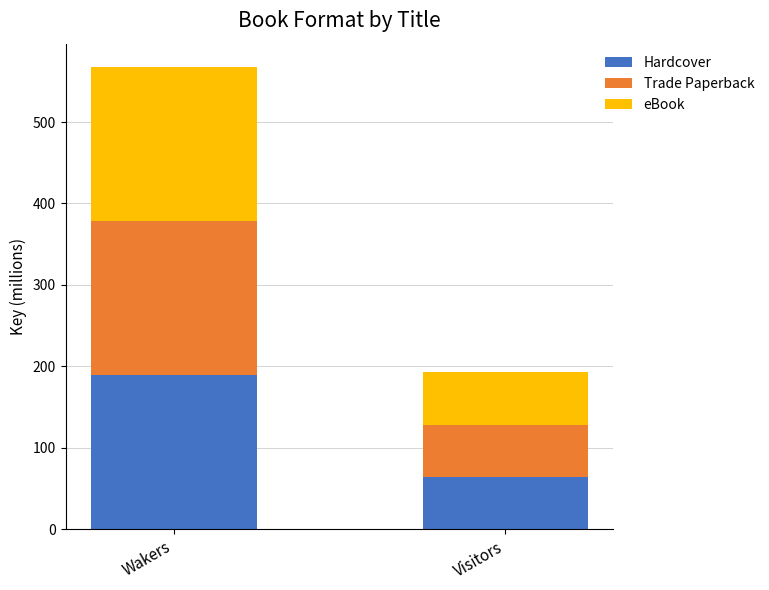

What is the lowest value of the Hardcover series?

64.3